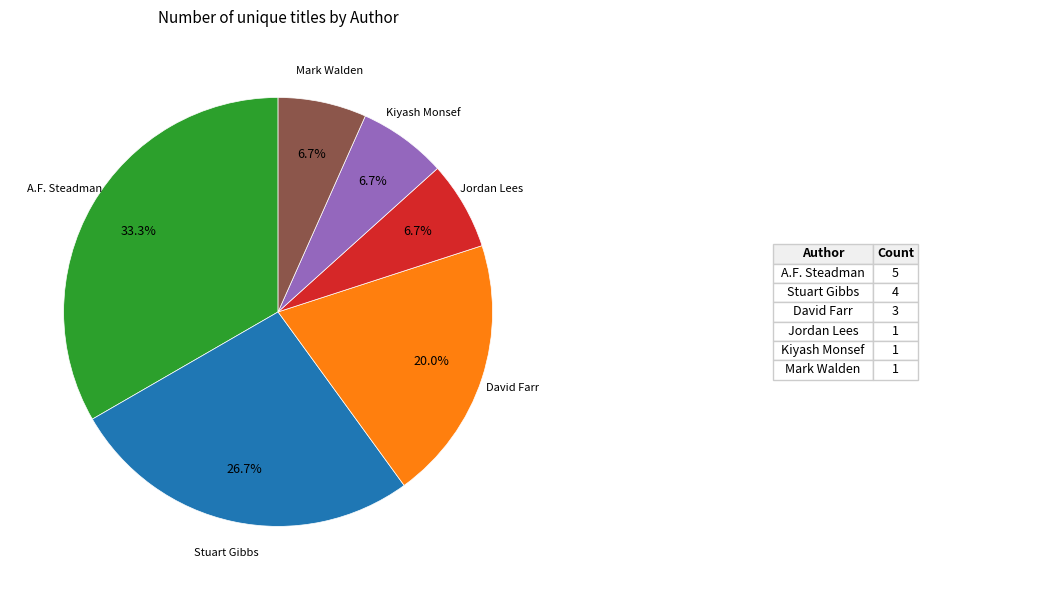

Is there a majority slice in this chart?

No